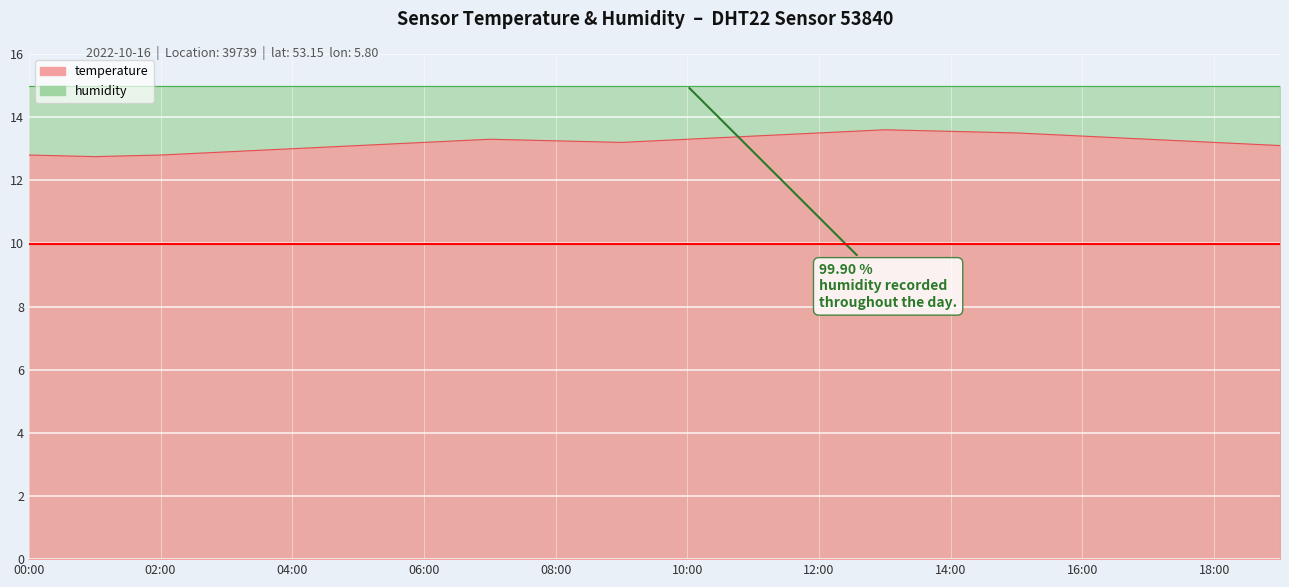

How many values are between 13 and 14?

16